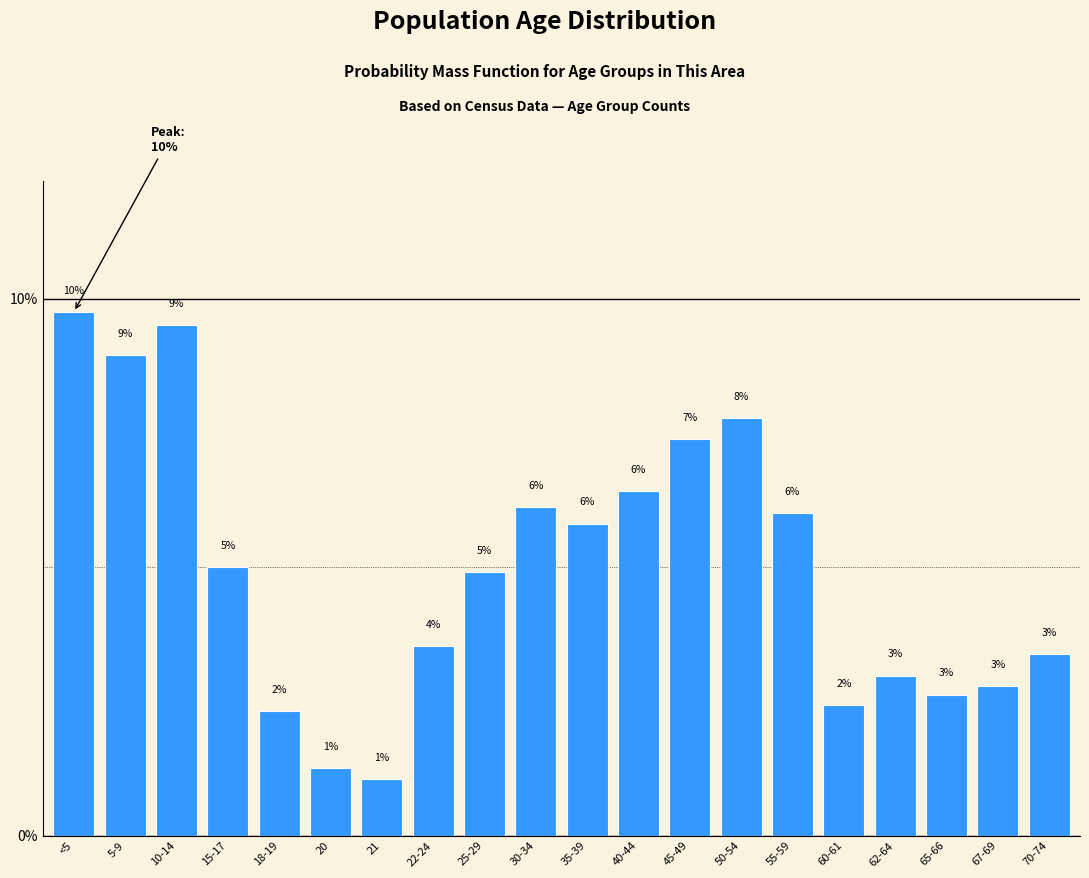

What position from the right is 18-19?

16